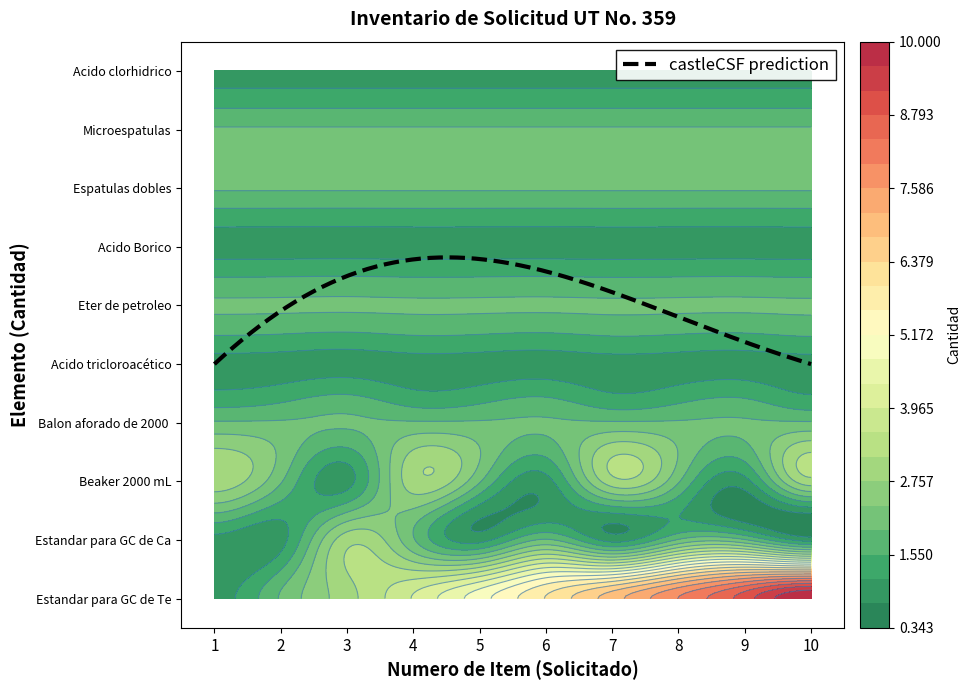

At which label does Balon aforado de 2000 mL reach its peak?

1